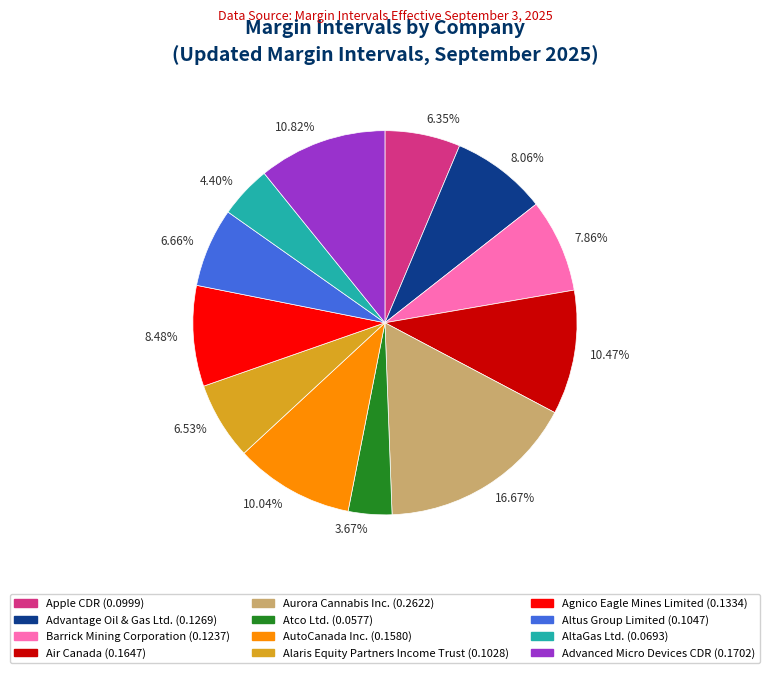

Which category has the biggest portion of the pie?

16.67%